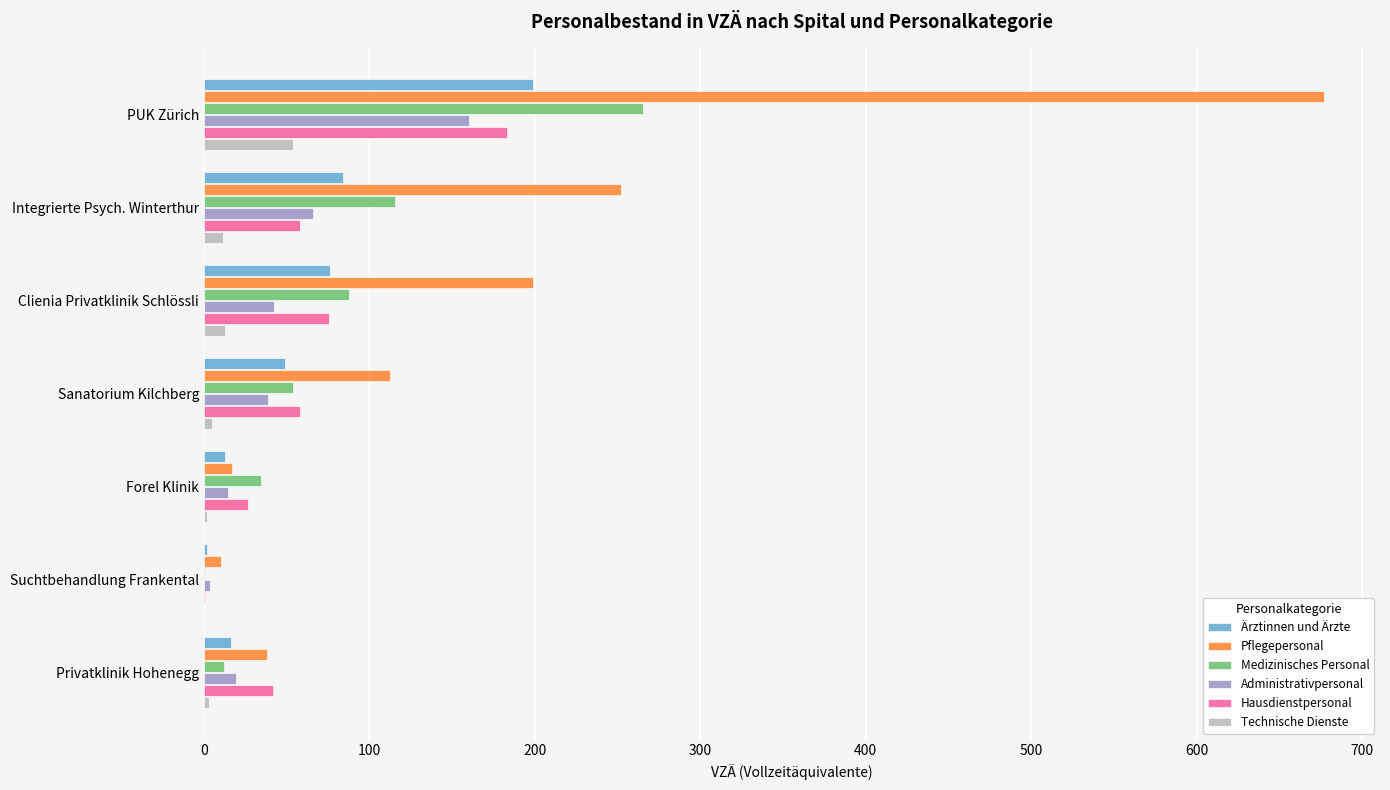

The Pflegepersonal series shows 112.2 at Sanatorium Kilchberg. True or false?

True